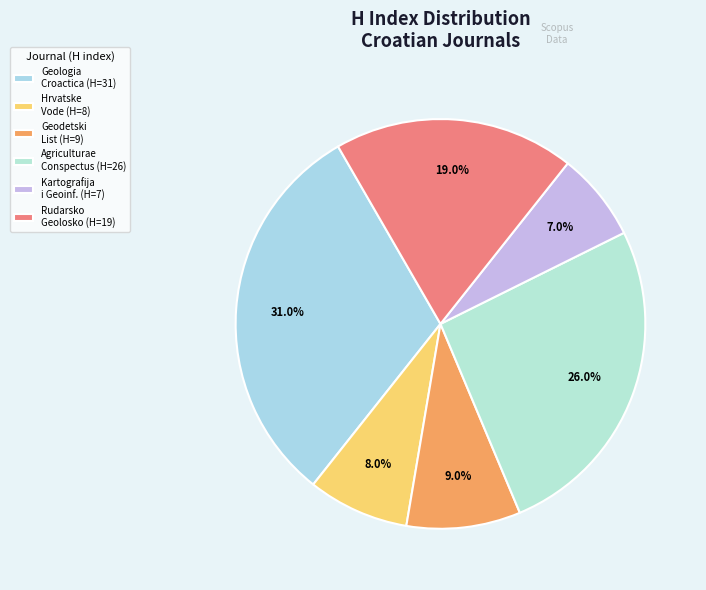

Does any single category account for the majority?

No